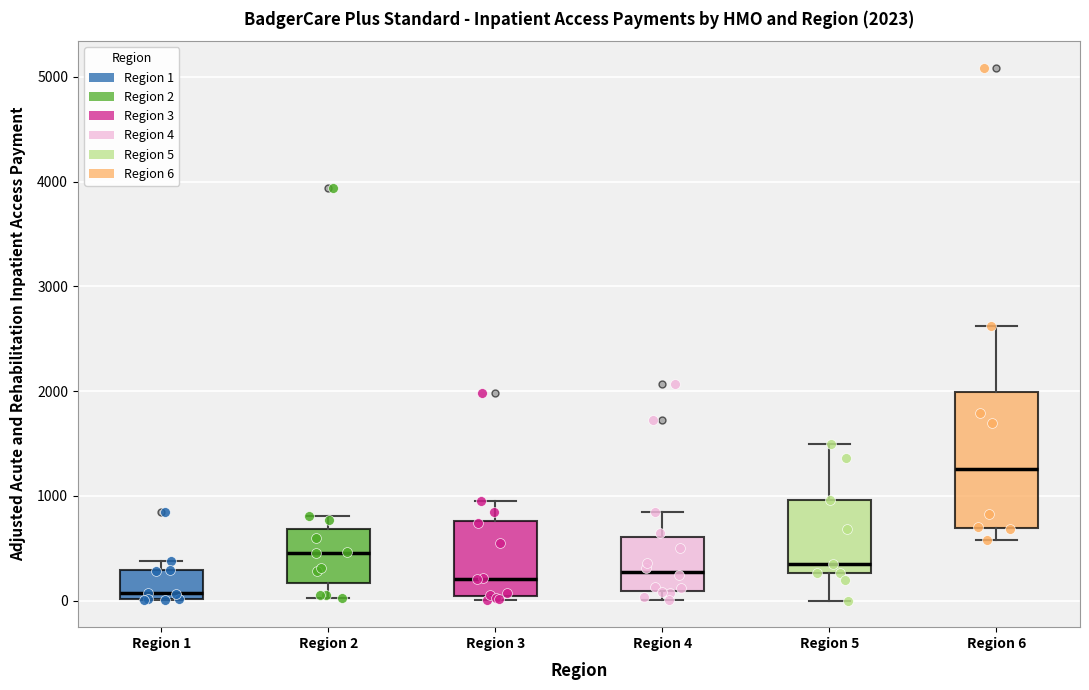

Which box's median line is the highest?

Region 6